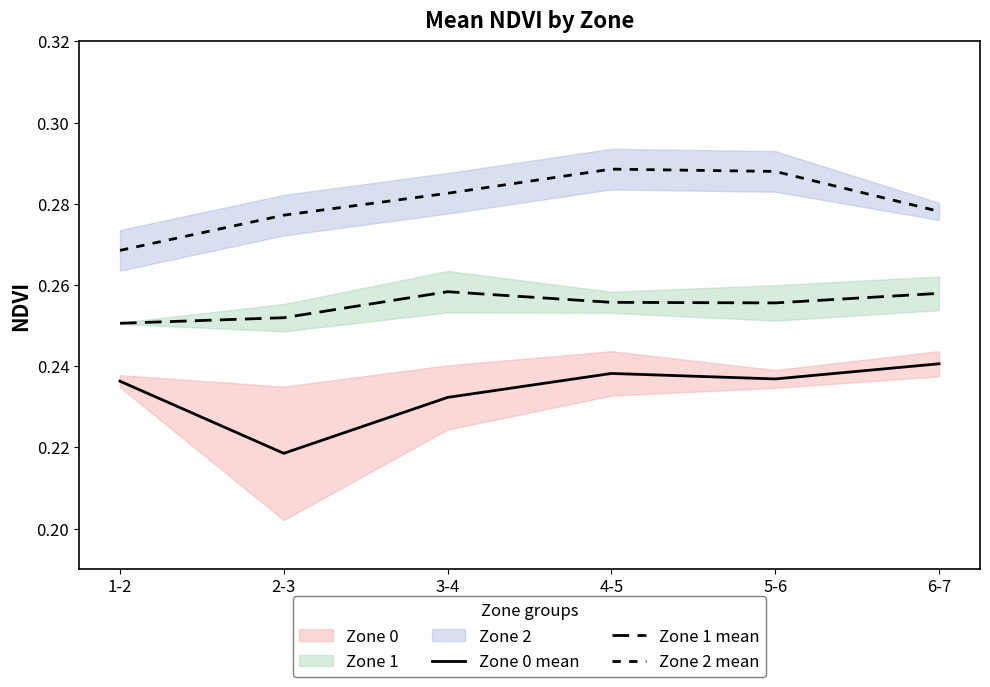

True or false: Zone 0 mean has more than 1 points higher than both neighbors.

False